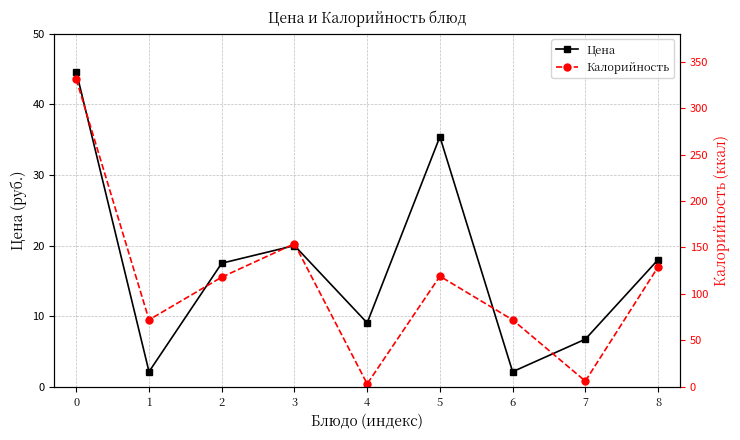

What is the difference between the maximum and minimum values in the Калорийность series?

328.0